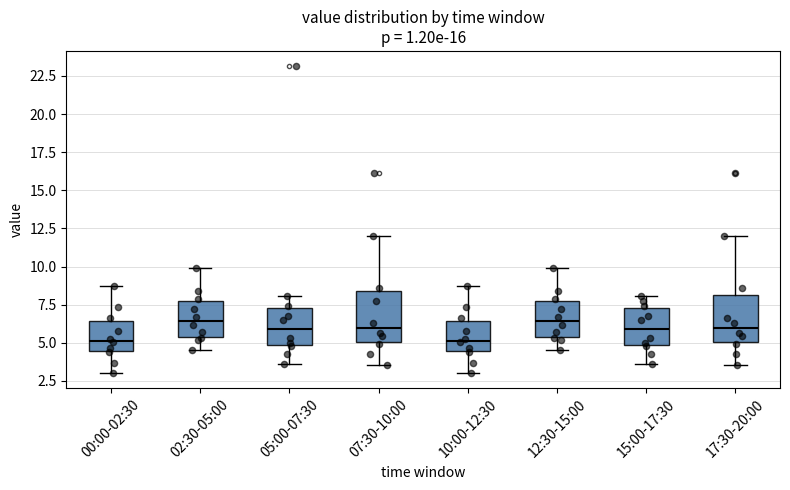

Where is the lower edge of the box for 05:00-07:30 on the y-axis? The values are not printed on the chart, so give them approximately, as read against the axis.

5.0